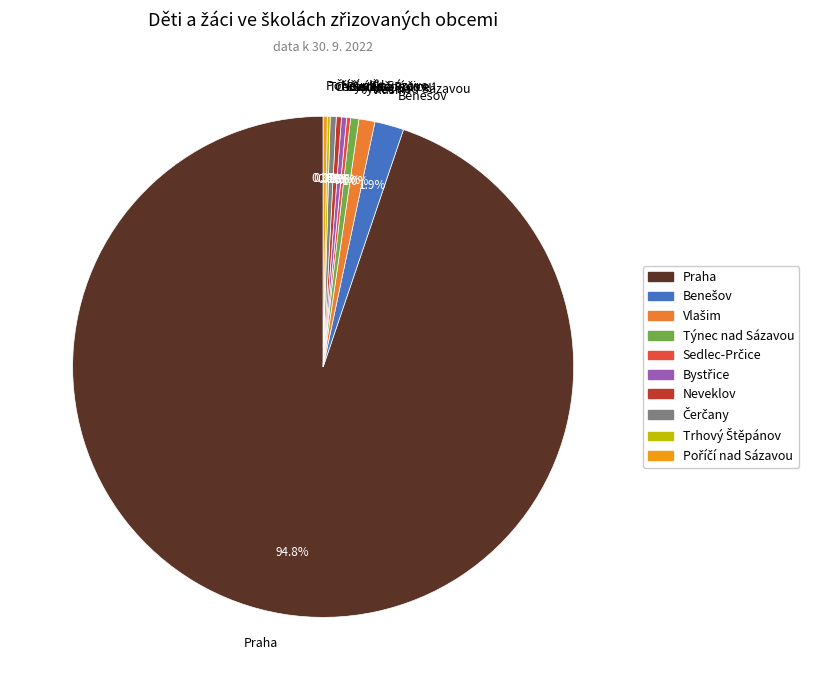

Which slice is the largest?

Praha